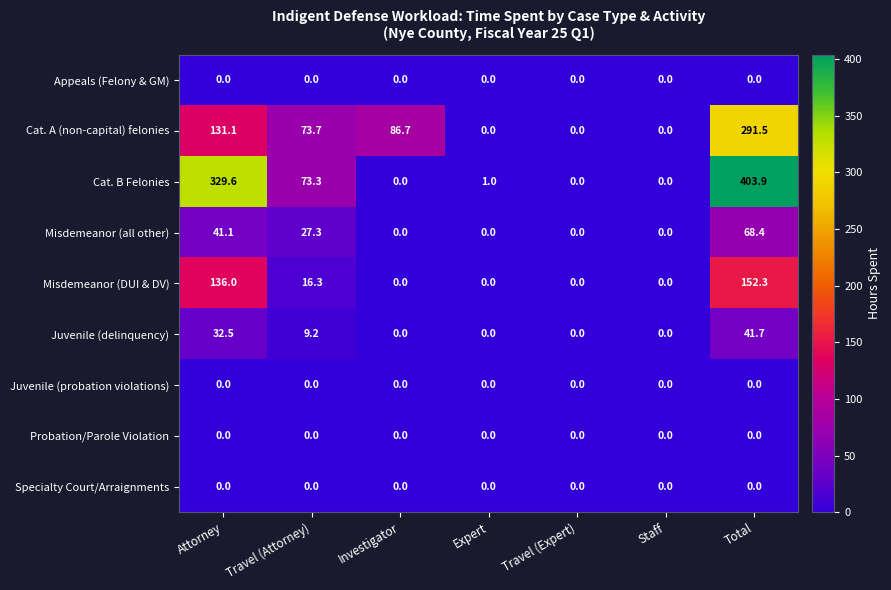

What is the difference between the maximum and minimum values in the Cat. A (non-capital) felonies series?

291.5